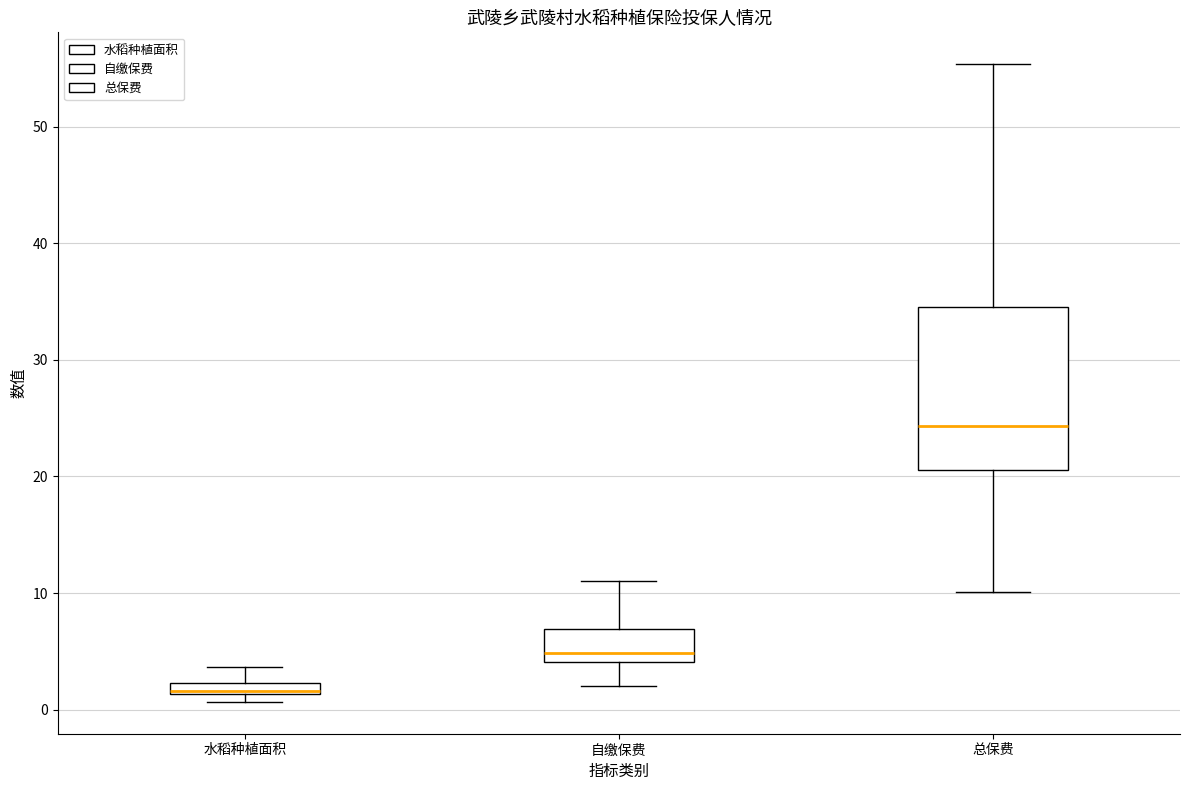

Where does the upper whisker of the box for 水稻种植面积 end on the y-axis? The values are not printed on the chart, so give them approximately, as read against the axis.

4